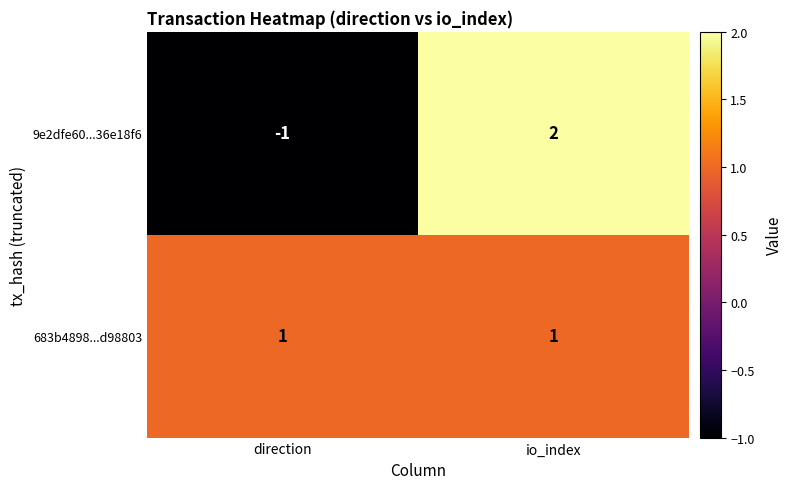

What is the smallest value displayed?

-1